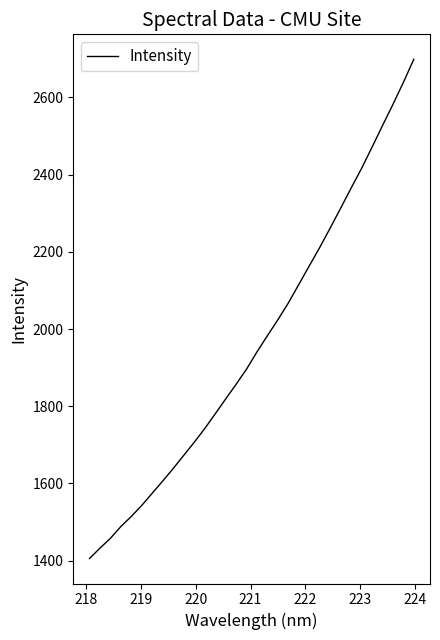

What is the minimum value shown in the chart?

1405.5